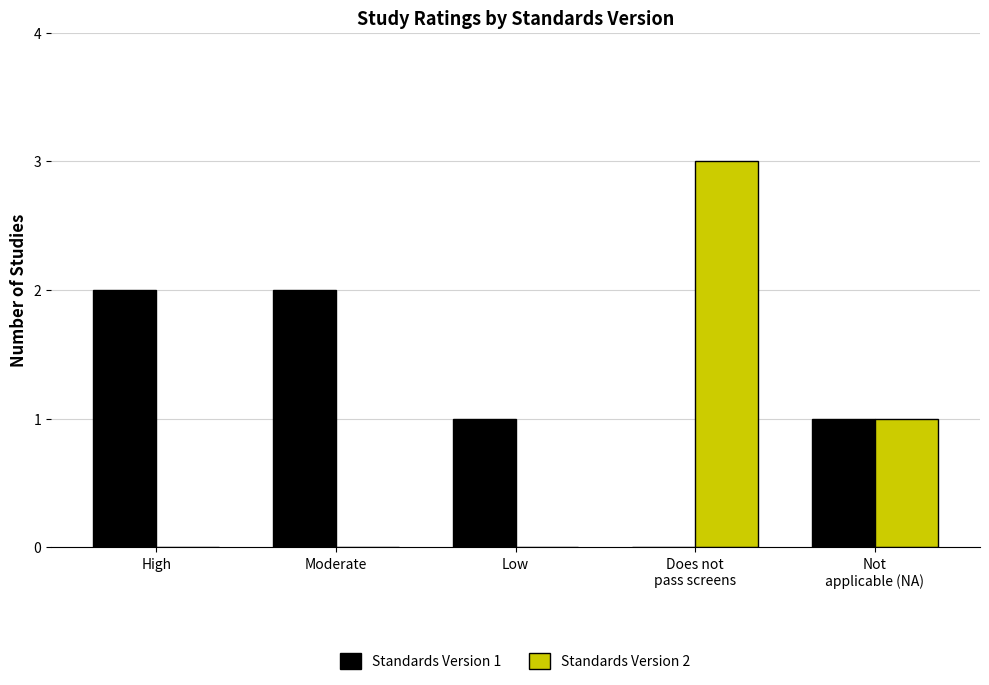

Is it true that Standards Version 2 equals 0 at High?

True